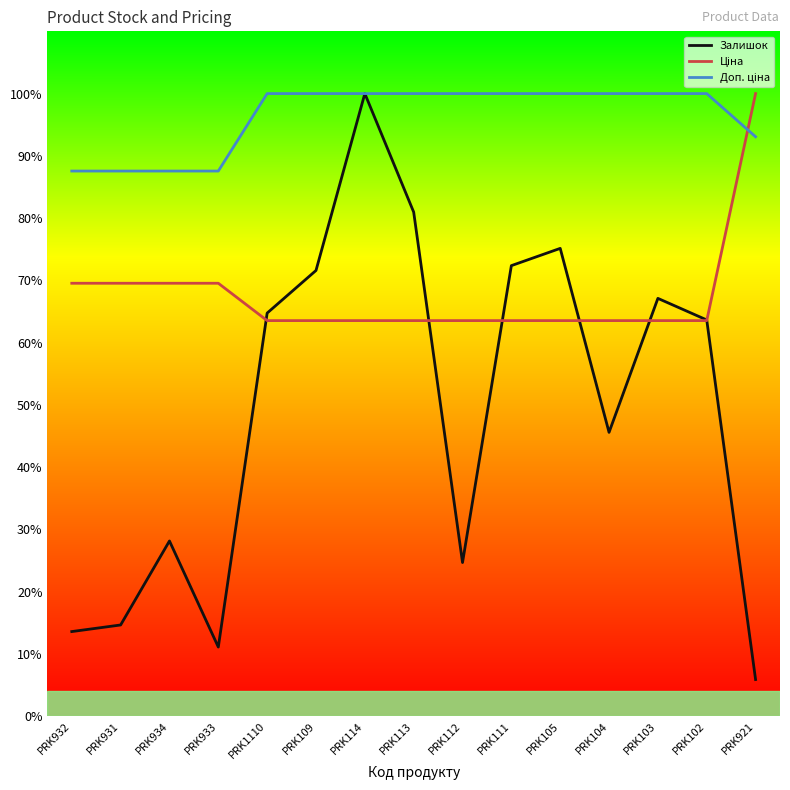

List the series in order of their overall mean, highest first.

Доп. ціна, Ціна, Залишок